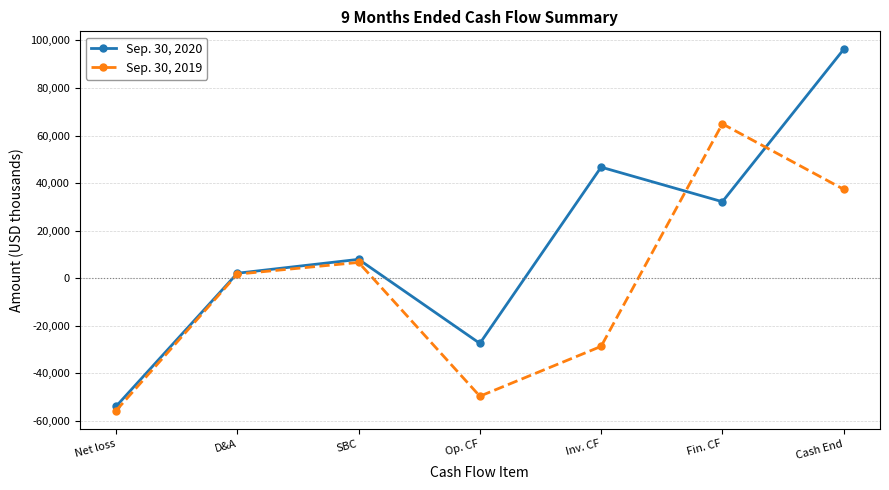

The value of Sep. 30, 2019 at Net loss is -25049. True or false?

False